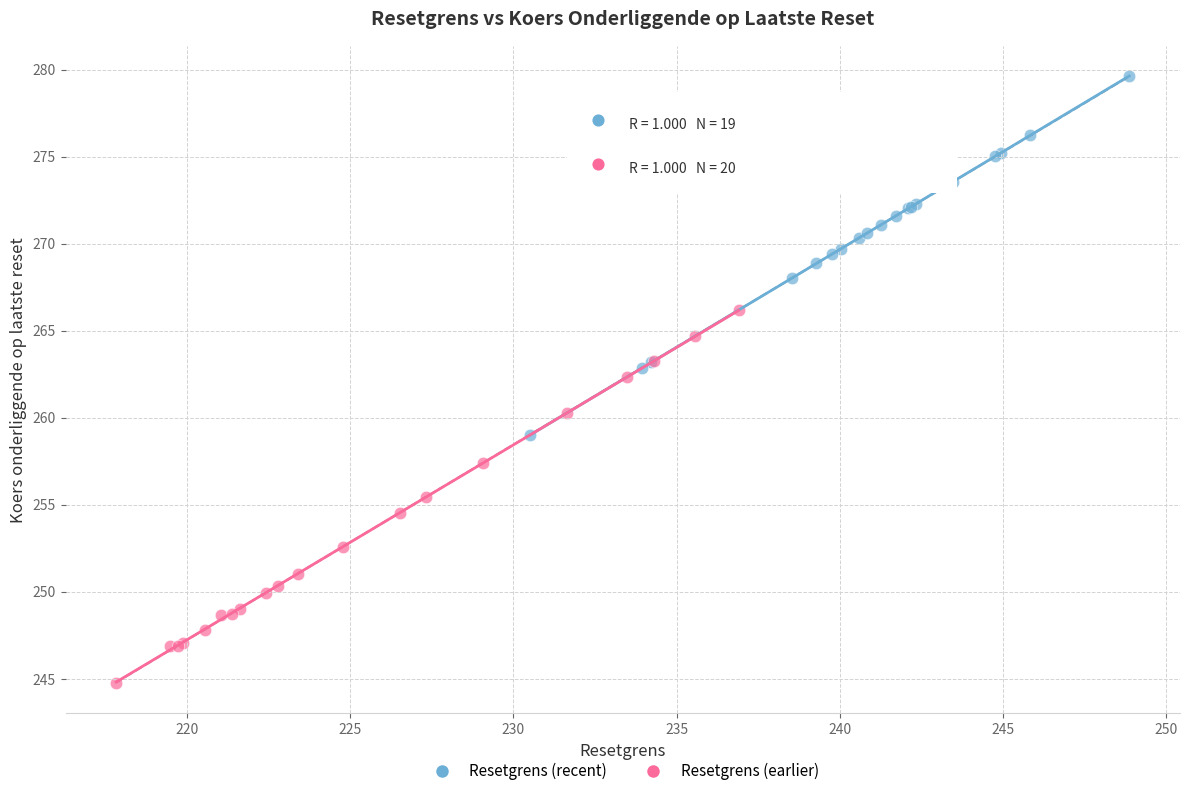

Which series contains the lowest Y value?

Resetgrens (earlier)